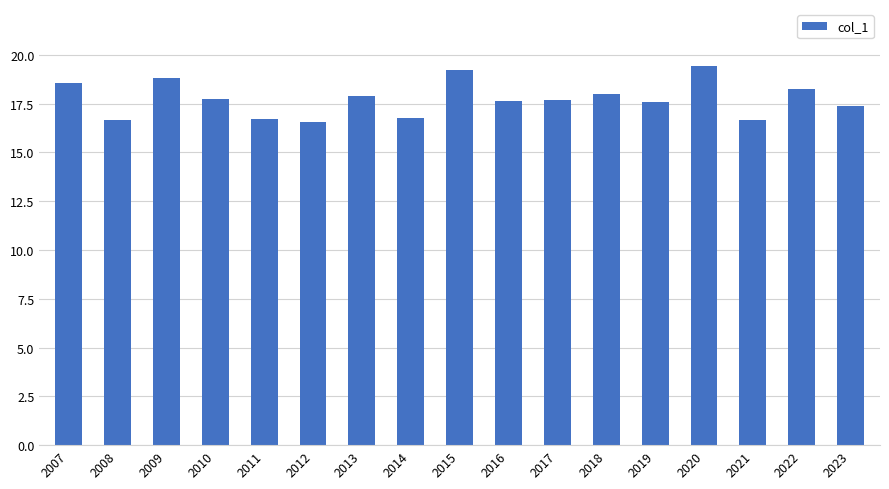

What is the difference between the second highest and minimum values?

2.7